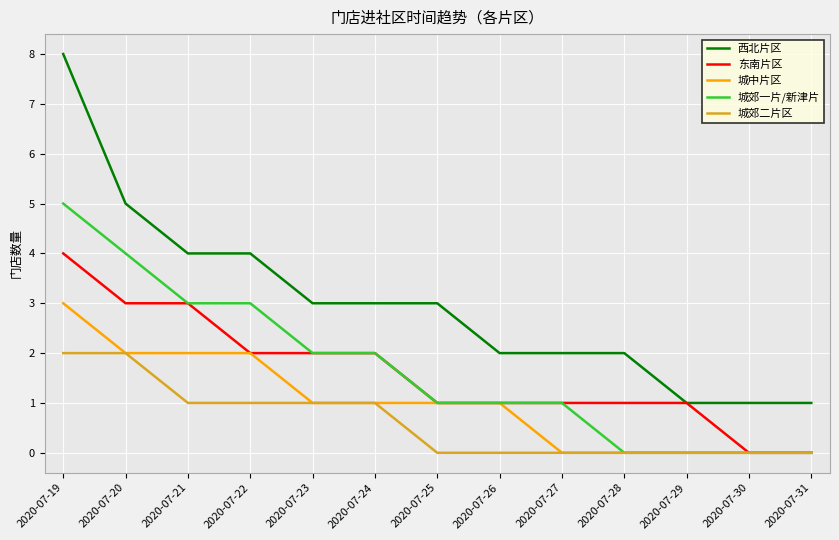

What is the minimum value for 西北片区?

1